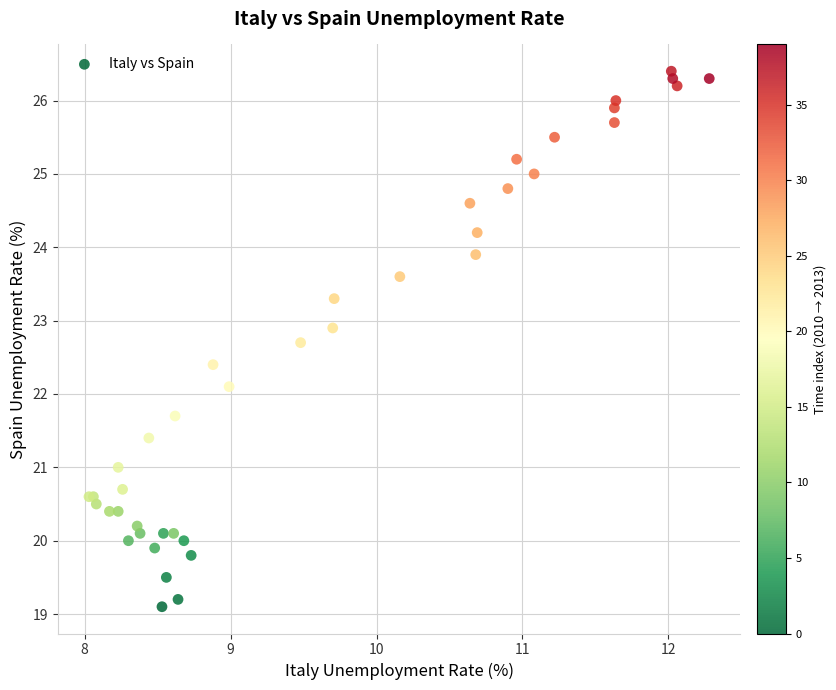

What Y value in the scatter plot is closest to 22?

22.1